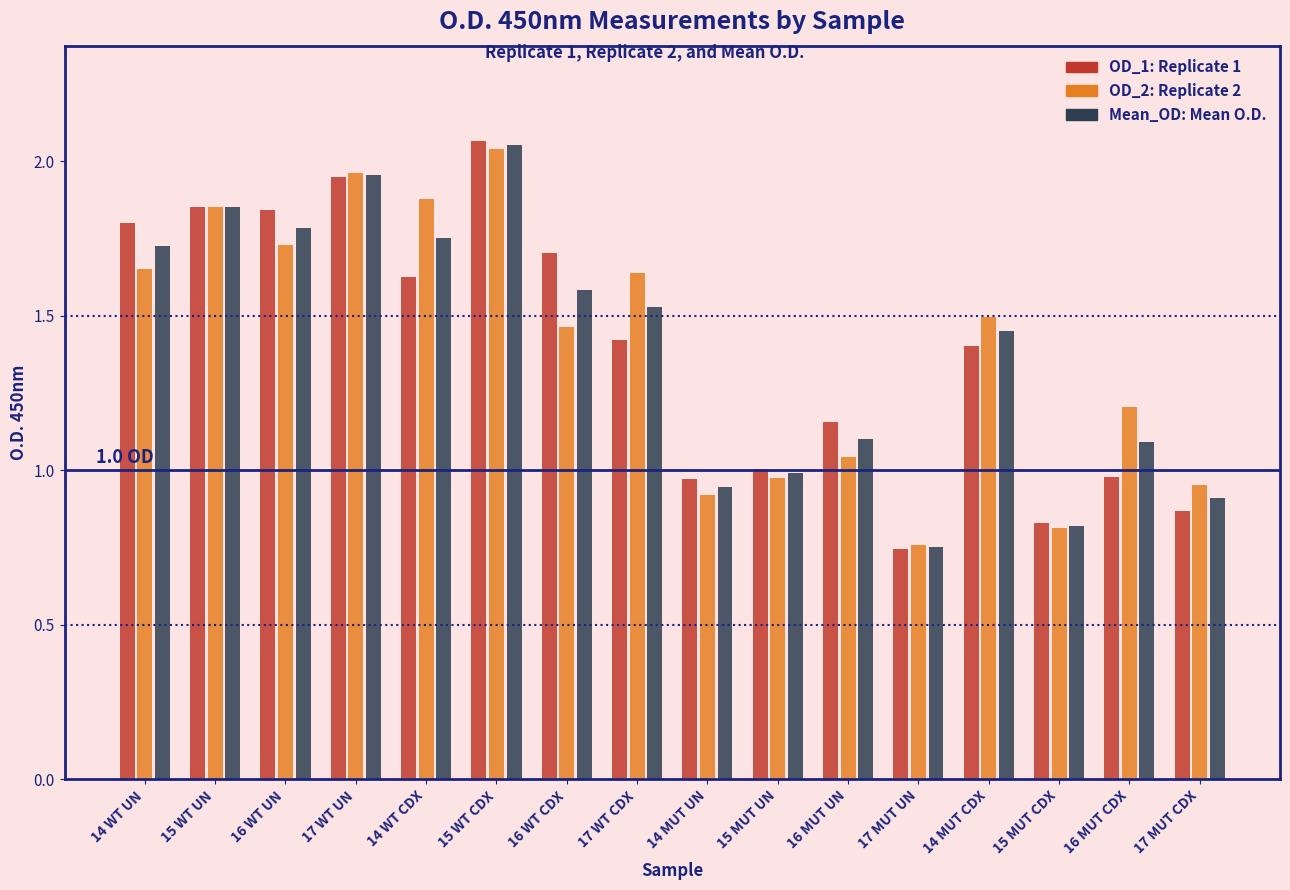

How many bars are there in each group?

3